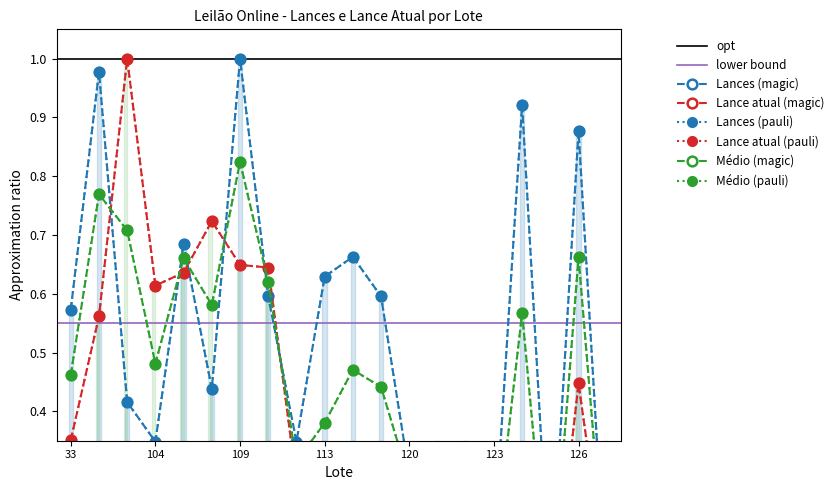

Count the number of categories in the chart.

20